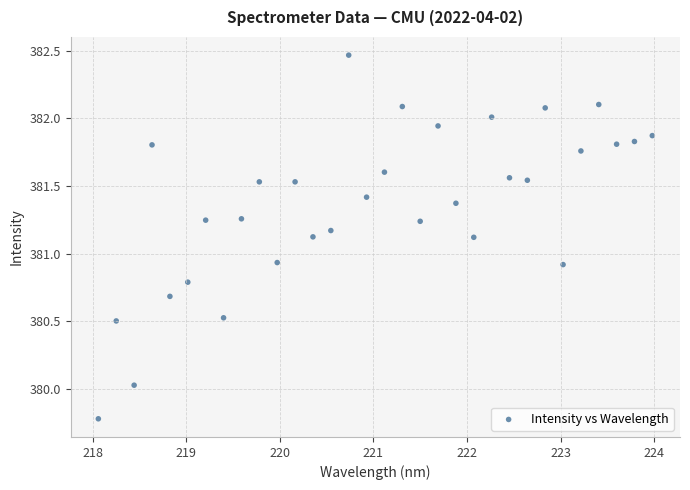

What is the range of Y values (max minus min)?

2.7